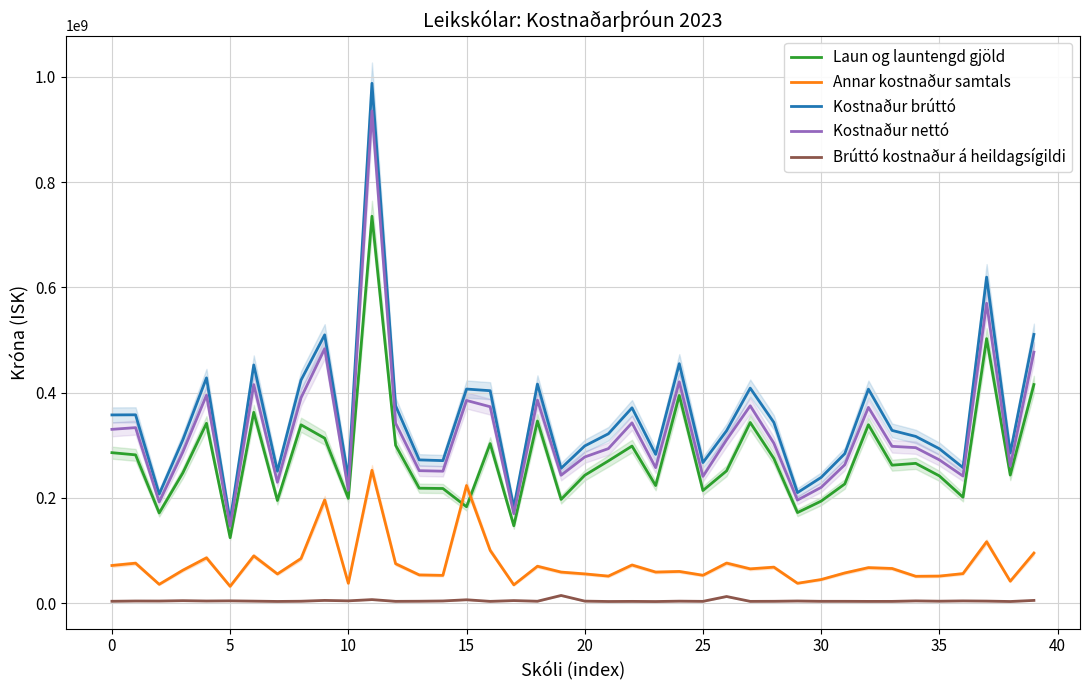

What is the greatest value displayed?

987447715